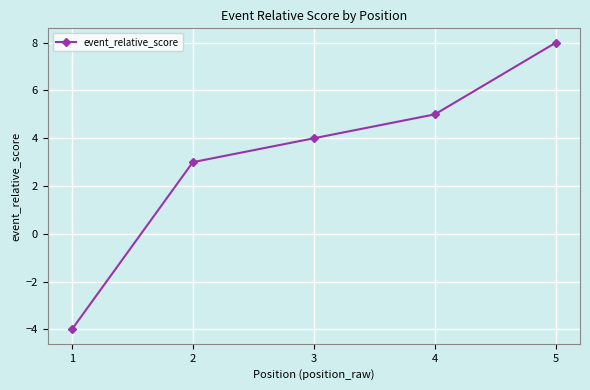

What is the difference between the second highest and second lowest values?

2